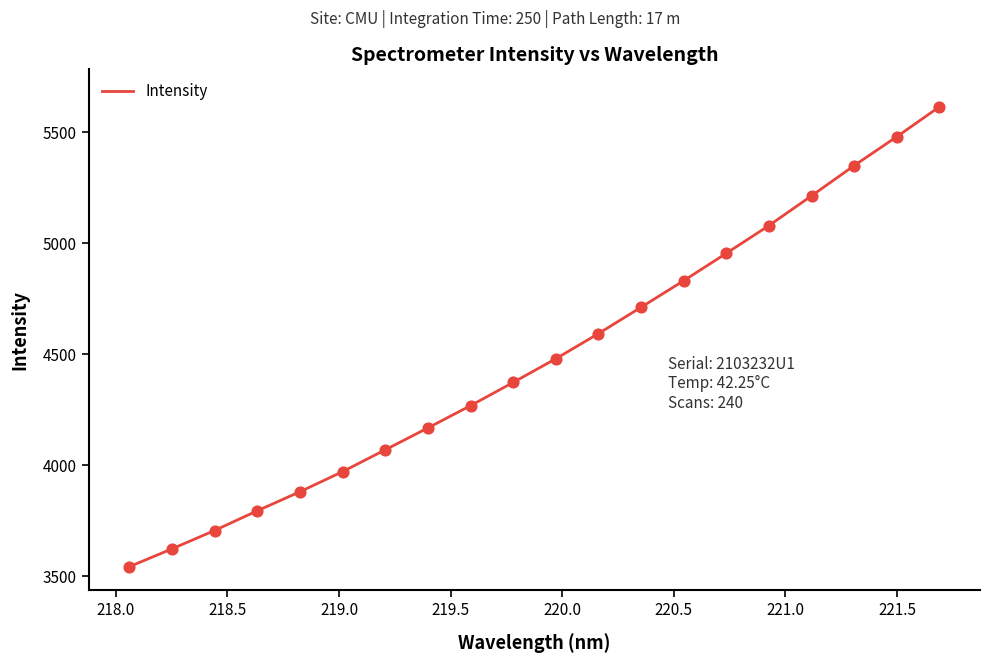

What is the minimum value shown in the chart?

3543.5